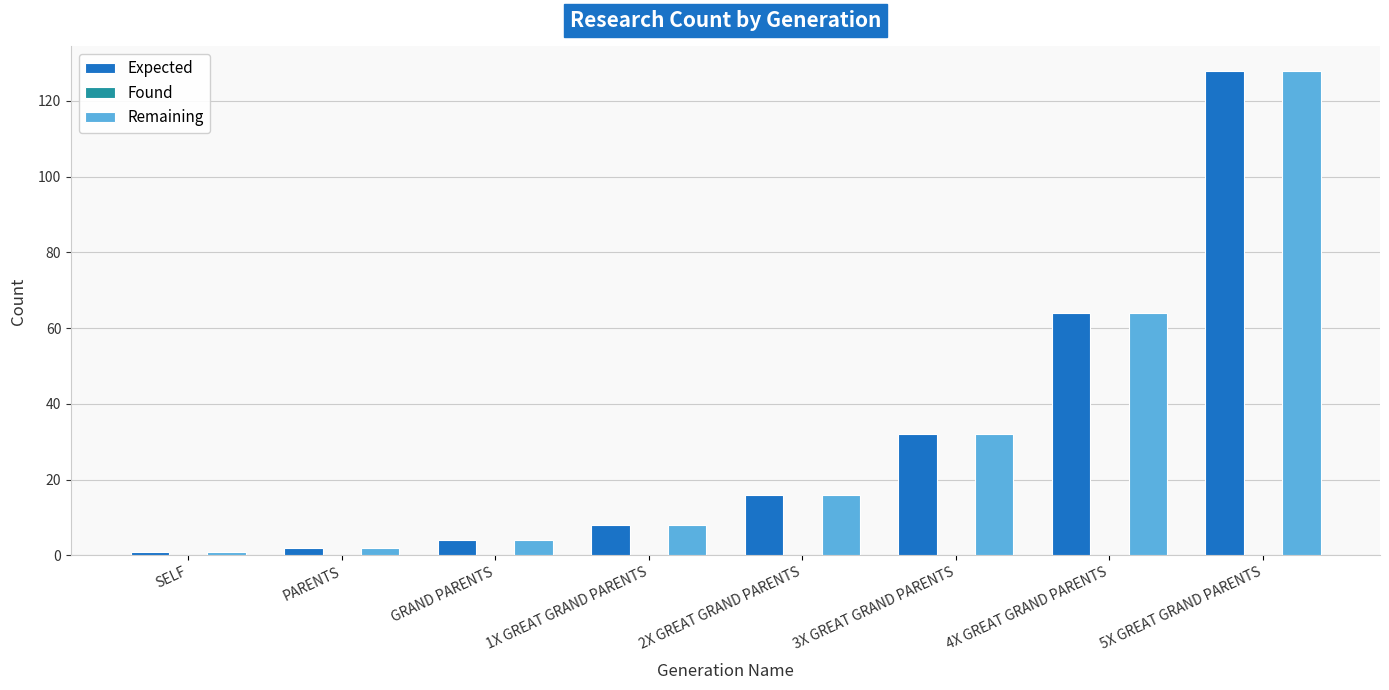

At how many categories does at least one series exceed 28?

3